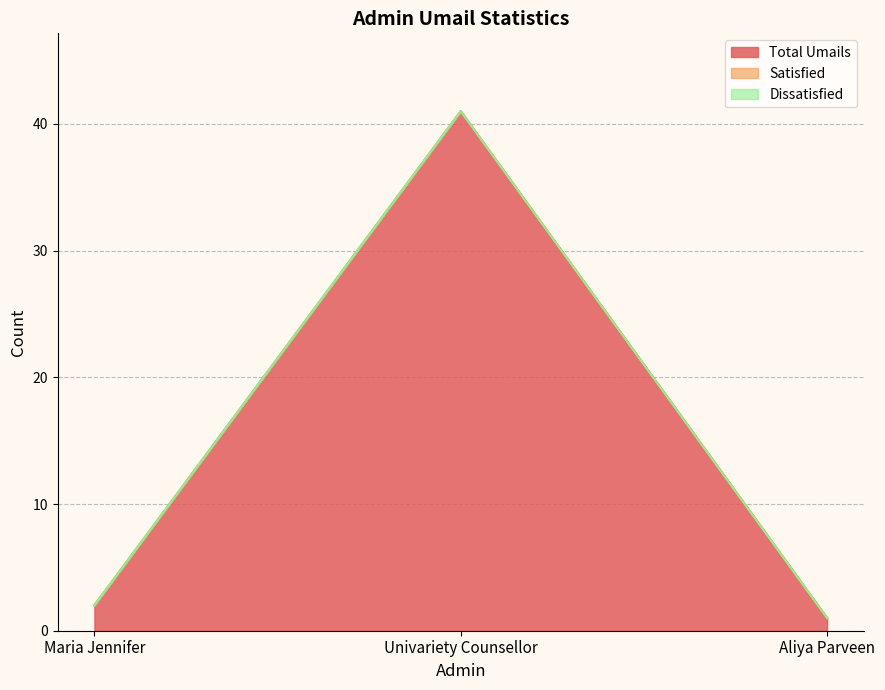

What is the label of the 2nd point from the right?

Univariety Counsellor